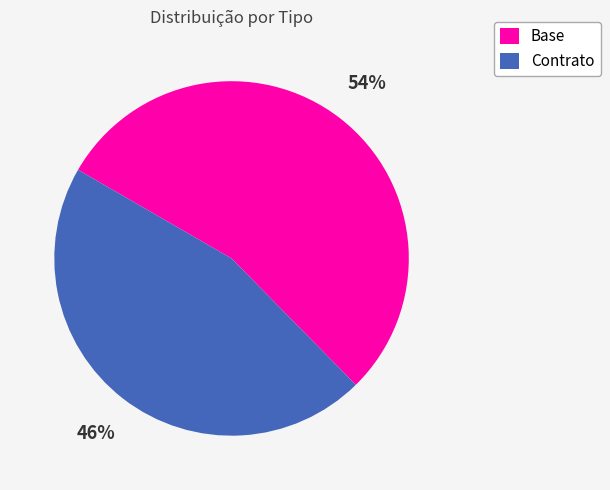

Does Contrato represent more than half of the total?

No